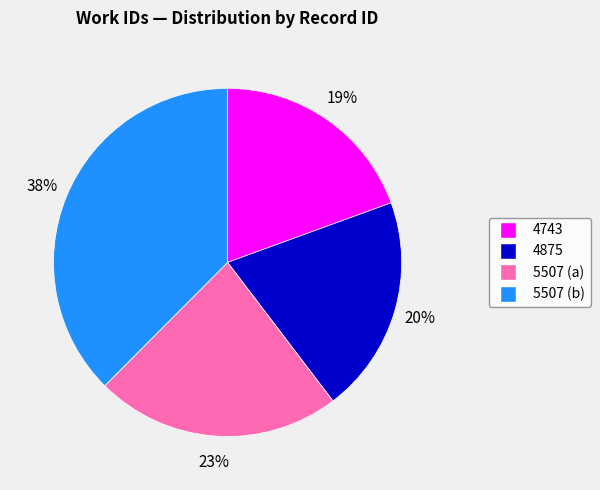

Combined, do 5507 (b) and 5507 (a) account for over 50%?

Yes